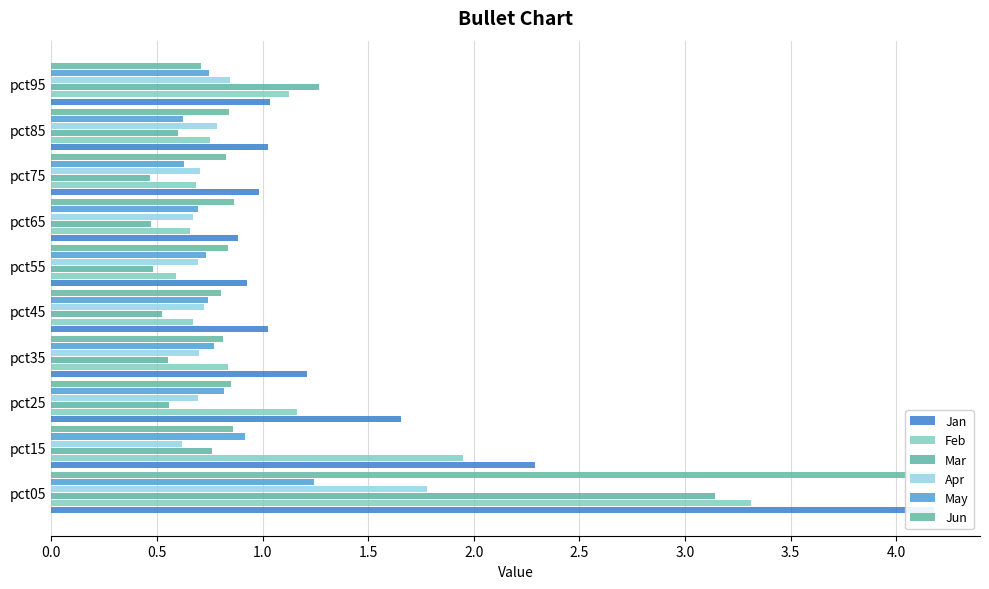

Is it true that Jun equals 1.2 at pct35?

False